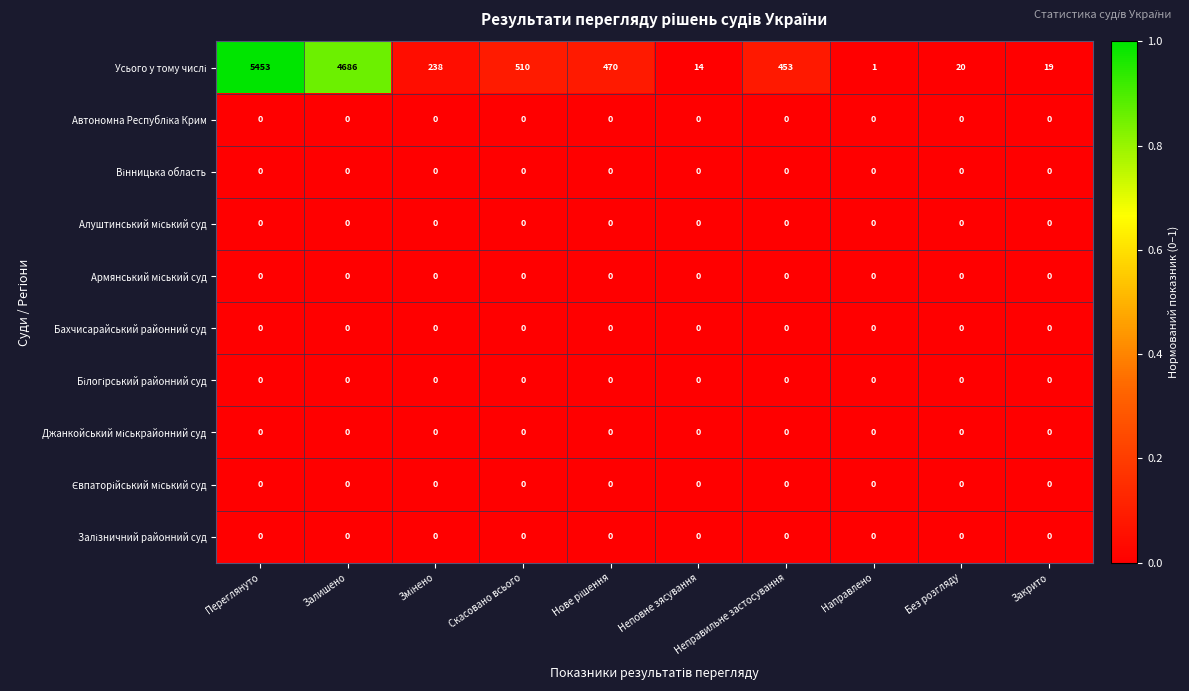

At which category is the sum across all series the highest?

Переглянуто